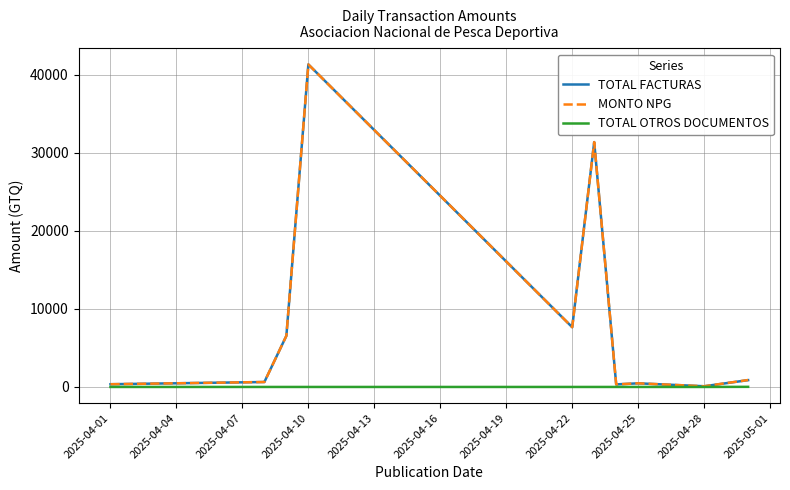

Is this an area chart (filled region under the line)?

No